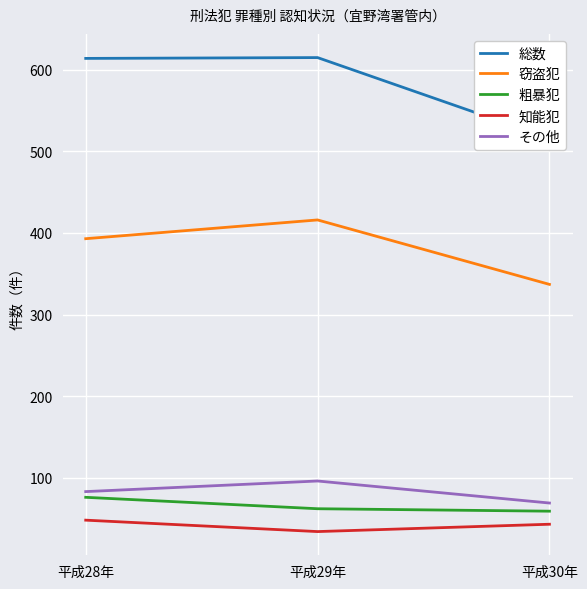

Is this an area chart (filled region under the line)?

No